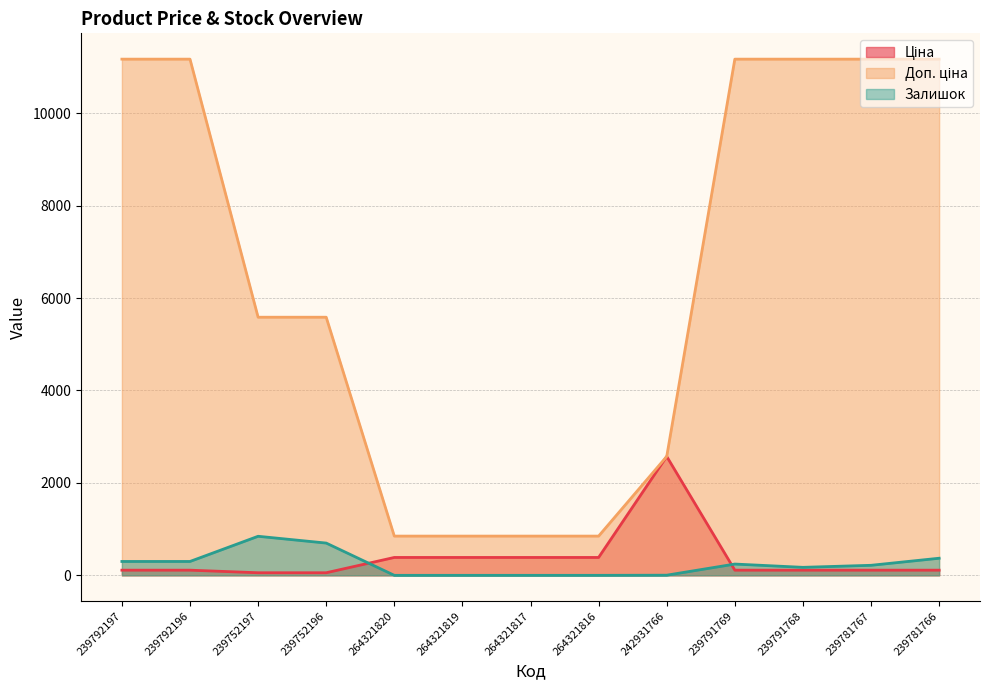

Reading left to right, extract all data points from this chart.

Ціна: 111.7	111.7	55.9	55.9	386.9	386.9	386.9	386.9	2572.0	111.7	111.7	111.7	111.7
Доп. ціна: 11169.0	11169.0	5585.0	5585.0	849.0	849.0	849.0	849.0	2572.0	11169.0	11169.0	11169.0	11169.0
Залишок: 300.0	300.0	845.0	698.0	0.0	0.0	0.0	0.0	3.0	244.0	173.0	217.0	370.0